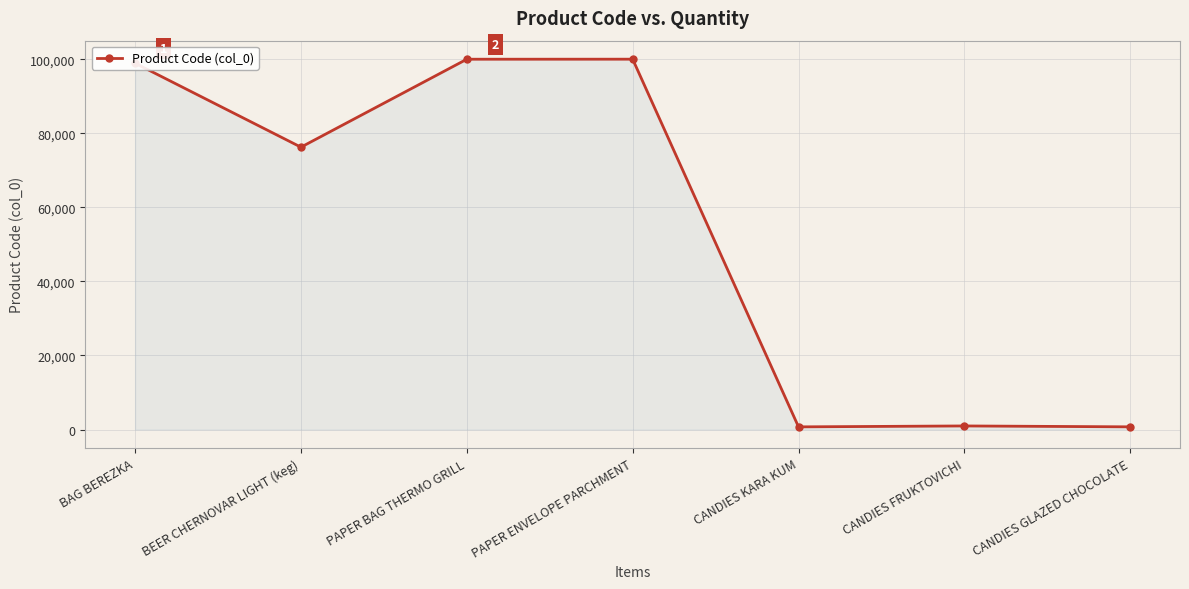

Where is the data nearest to the value 50351?

BEER CHERNOVAR LIGHT (keg)